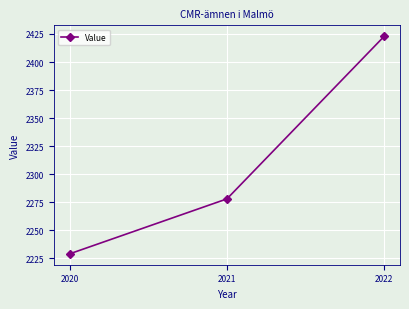

Does the chart have visible grid lines?

Yes